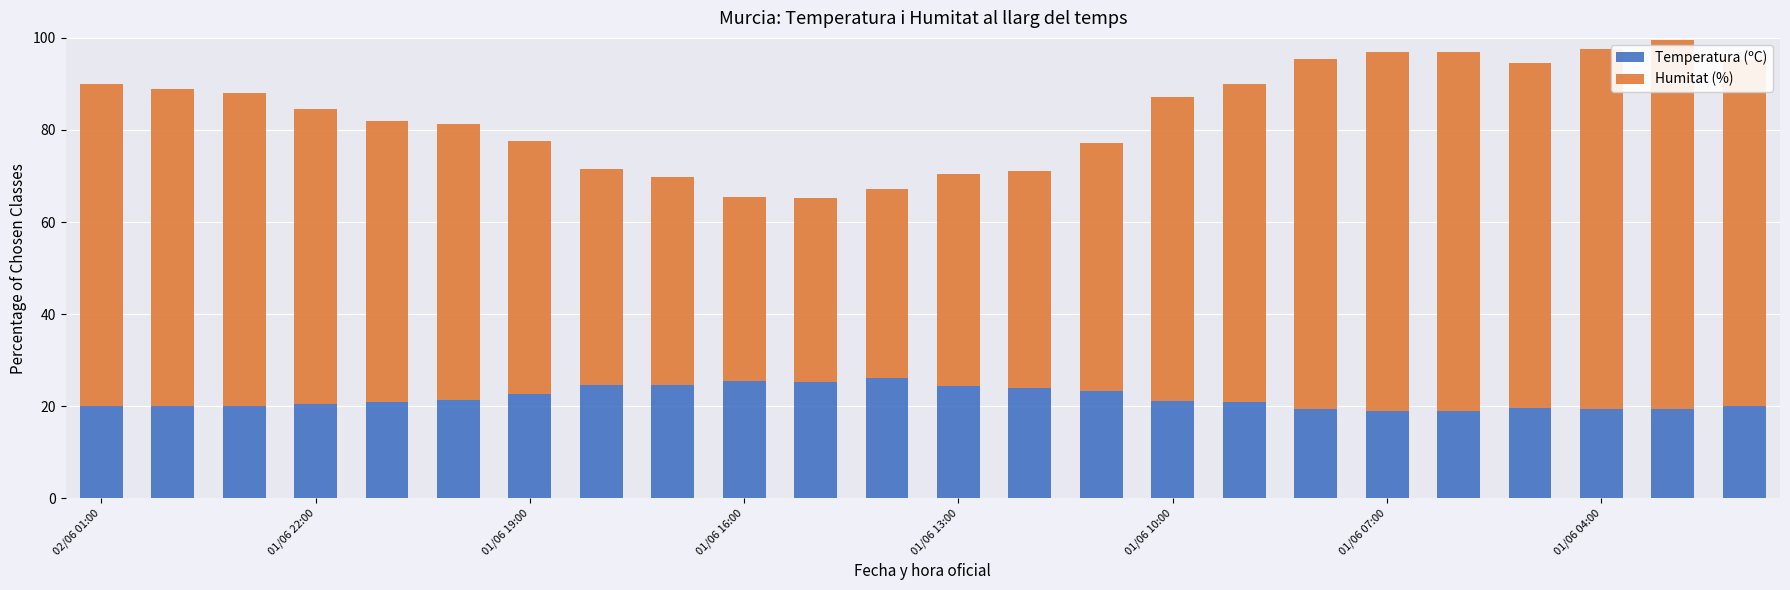

Does the chart contain stacked bars?

Yes